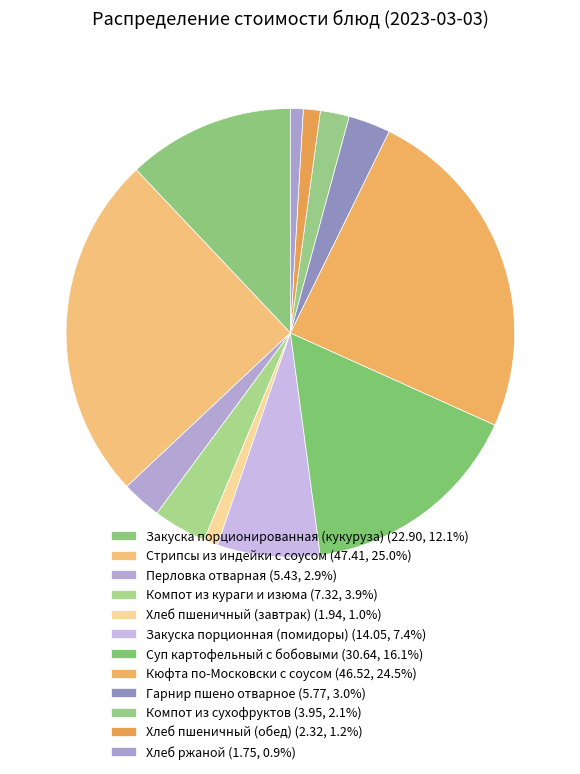

How many slices are in this pie chart?

12